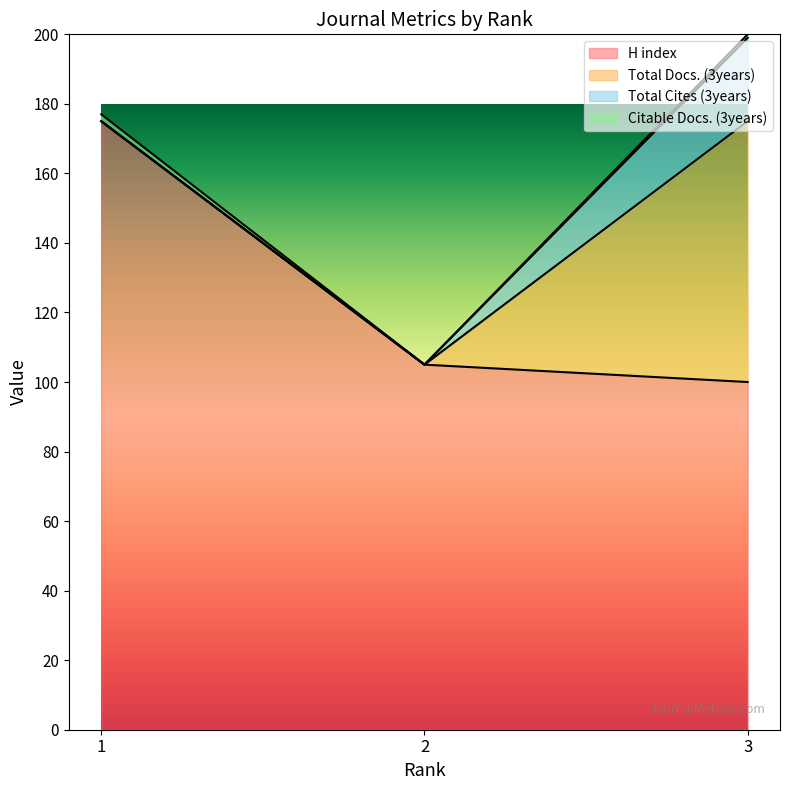

Count the Total Cites (3years) values in the range 0 to 24.

3